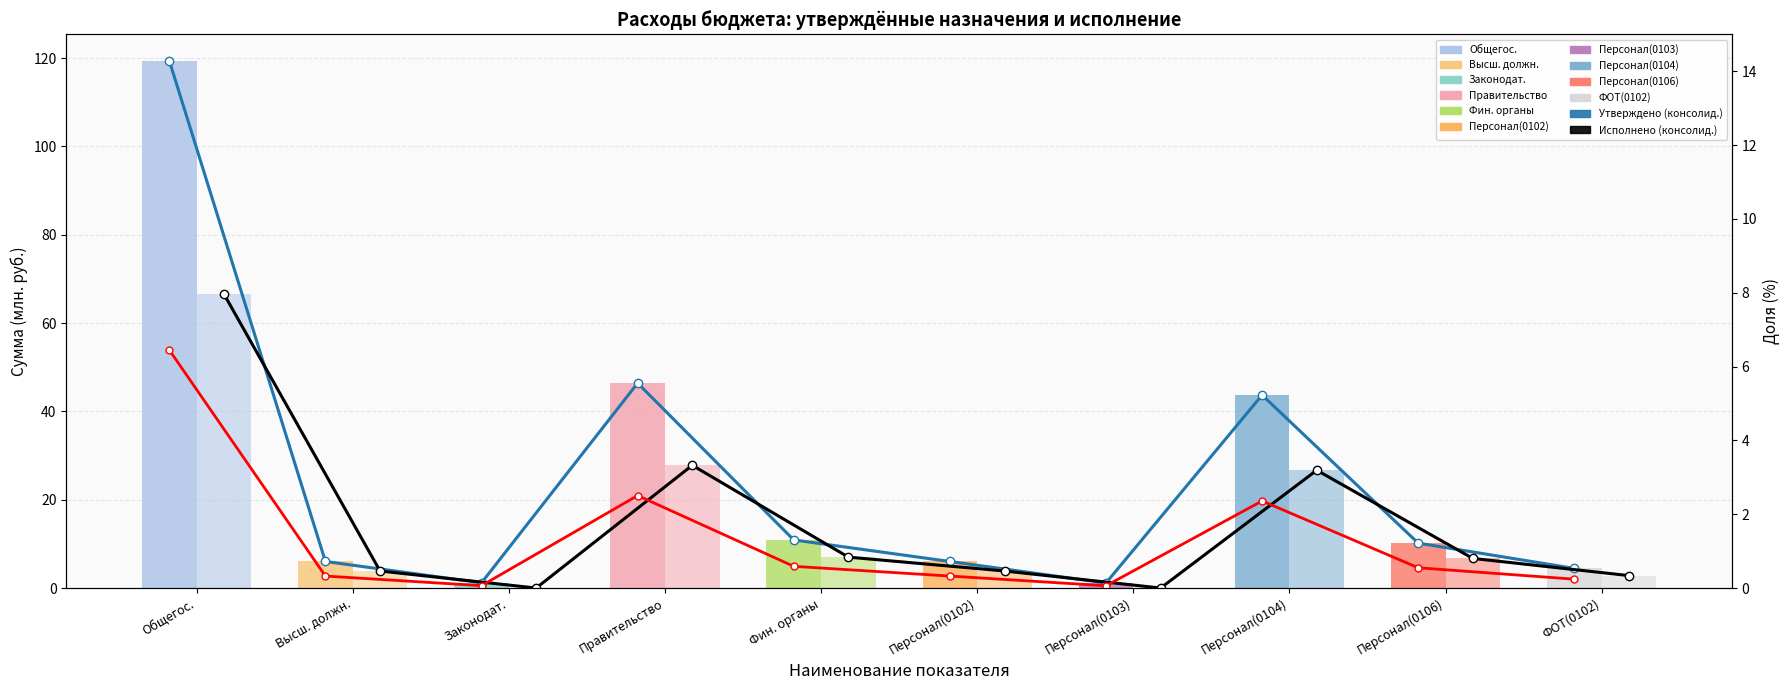

Which category has the lowest value in the Исполнено (консолид.) series?

Законодат.